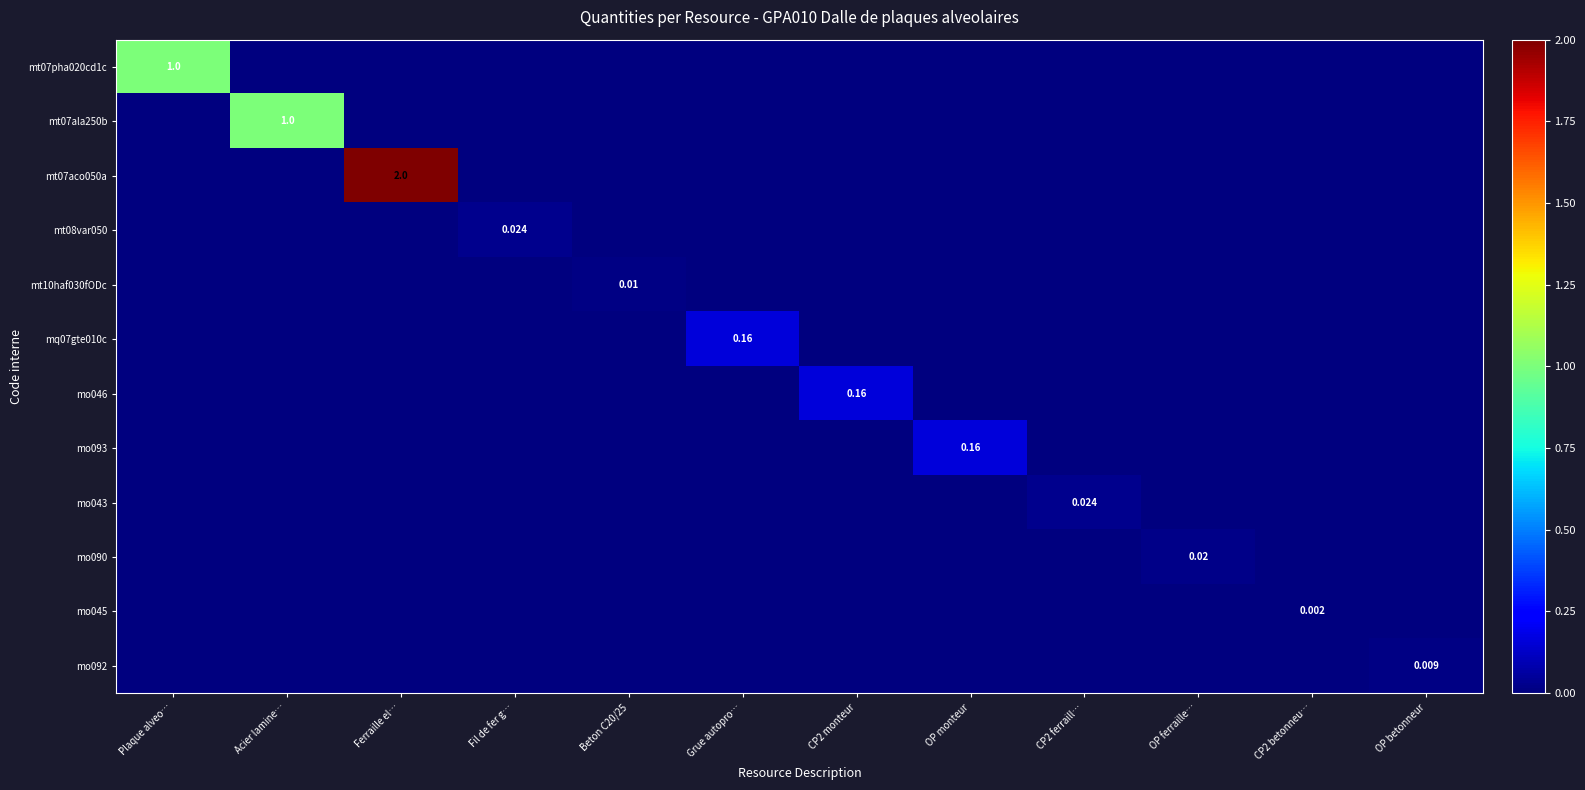

What is the spread (max minus min) of values at OP monteur?

0.2